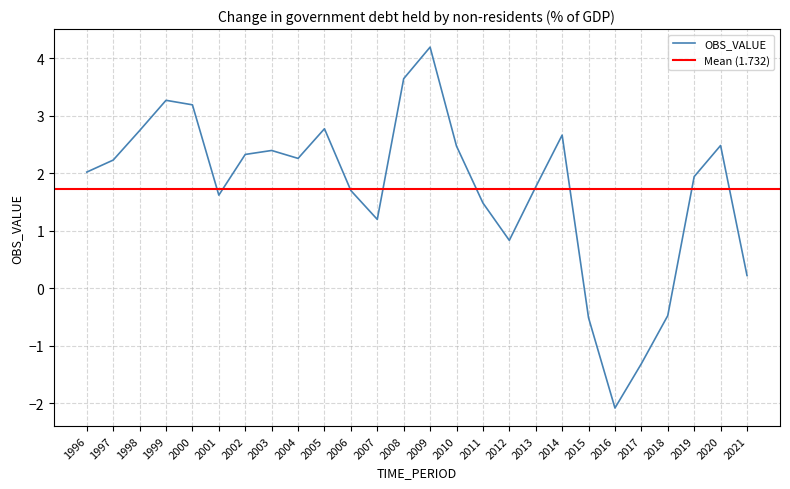

How many points are lower than both their immediate neighbors (excluding endpoints)?

5